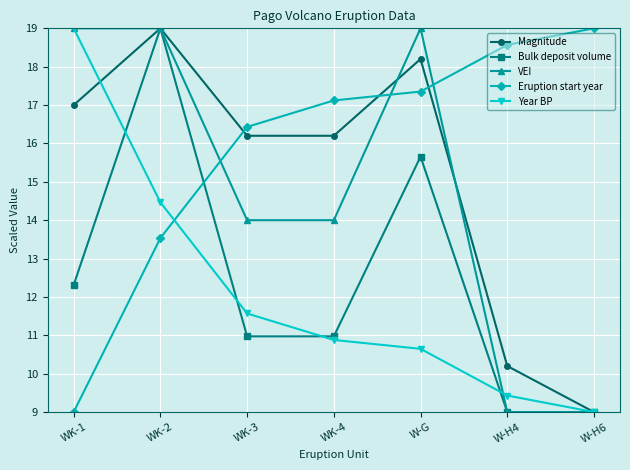

Reading left to right, list all the values displayed in this chart.

Magnitude: WK-1=17.0	WK-2=19.0	WK-3=16.2	WK-4=16.2	W-G=18.2	W-H4=10.2	W-H6=9.0
Bulk deposit volume: WK-1=12.3	WK-2=19.0	WK-3=11.0	WK-4=11.0	W-G=15.7	W-H4=9.0	W-H6=9.0
VEI: WK-1=19.0	WK-2=19.0	WK-3=14.0	WK-4=14.0	W-G=19.0	W-H4=9.0	W-H6=9.0
Eruption start year: WK-1=9.0	WK-2=13.5	WK-3=16.4	WK-4=17.1	W-G=17.4	W-H4=18.6	W-H6=19.0
Year BP: WK-1=19.0	WK-2=14.5	WK-3=11.6	WK-4=10.9	W-G=10.6	W-H4=9.4	W-H6=9.0